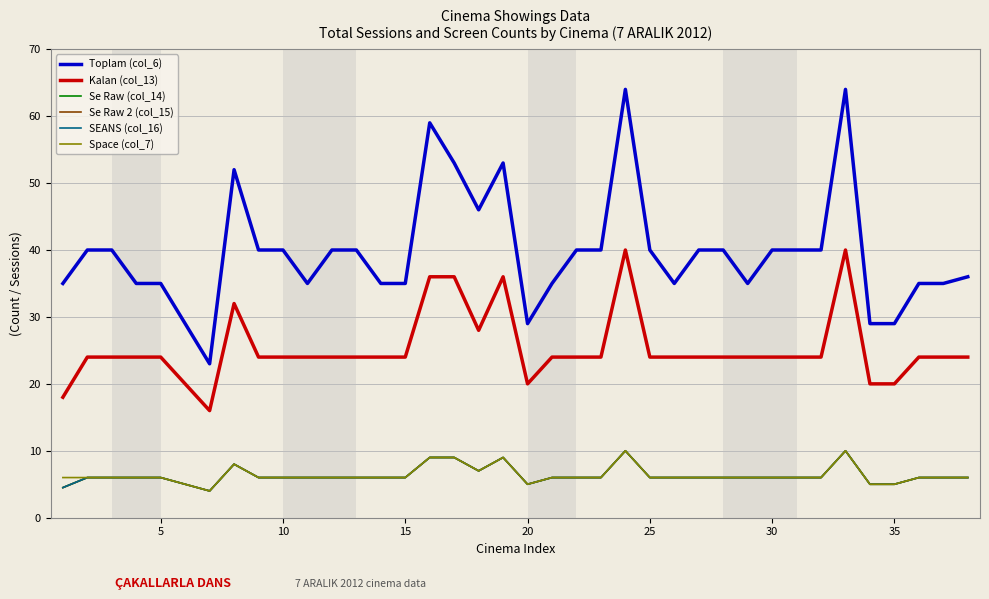

Reading left to right, extract all data points from this chart.

Toplam (col_6): 35.0	40.0	40.0	35.0	35.0	29.0	23.0	52.0	40.0	40.0	35.0	40.0	40.0	35.0	35.0	59.0	53.0	46.0	53.0	29.0	35.0	40.0	40.0	64.0	40.0	35.0	40.0	40.0	35.0	40.0	40.0	40.0	64.0	29.0	29.0	35.0	35.0	36.0
Kalan (col_13): 18.0	24.0	24.0	24.0	24.0	20.0	16.0	32.0	24.0	24.0	24.0	24.0	24.0	24.0	24.0	36.0	36.0	28.0	36.0	20.0	24.0	24.0	24.0	40.0	24.0	24.0	24.0	24.0	24.0	24.0	24.0	24.0	40.0	20.0	20.0	24.0	24.0	24.0
Se Raw (col_14): 4.5	6.0	6.0	6.0	6.0	5.0	4.0	8.0	6.0	6.0	6.0	6.0	6.0	6.0	6.0	9.0	9.0	7.0	9.0	5.0	6.0	6.0	6.0	10.0	6.0	6.0	6.0	6.0	6.0	6.0	6.0	6.0	10.0	5.0	5.0	6.0	6.0	6.0
Se Raw 2 (col_15): 4.5	6.0	6.0	6.0	6.0	5.0	4.0	8.0	6.0	6.0	6.0	6.0	6.0	6.0	6.0	9.0	9.0	7.0	9.0	5.0	6.0	6.0	6.0	10.0	6.0	6.0	6.0	6.0	6.0	6.0	6.0	6.0	10.0	5.0	5.0	6.0	6.0	6.0
SEANS (col_16): 4.5	6.0	6.0	6.0	6.0	5.0	4.0	8.0	6.0	6.0	6.0	6.0	6.0	6.0	6.0	9.0	9.0	7.0	9.0	5.0	6.0	6.0	6.0	10.0	6.0	6.0	6.0	6.0	6.0	6.0	6.0	6.0	10.0	5.0	5.0	6.0	6.0	6.0
Space (col_7): 6.0	6.0	6.0	6.0	6.0	5.0	4.0	8.0	6.0	6.0	6.0	6.0	6.0	6.0	6.0	9.0	9.0	7.0	9.0	5.0	6.0	6.0	6.0	10.0	6.0	6.0	6.0	6.0	6.0	6.0	6.0	6.0	10.0	5.0	5.0	6.0	6.0	6.0